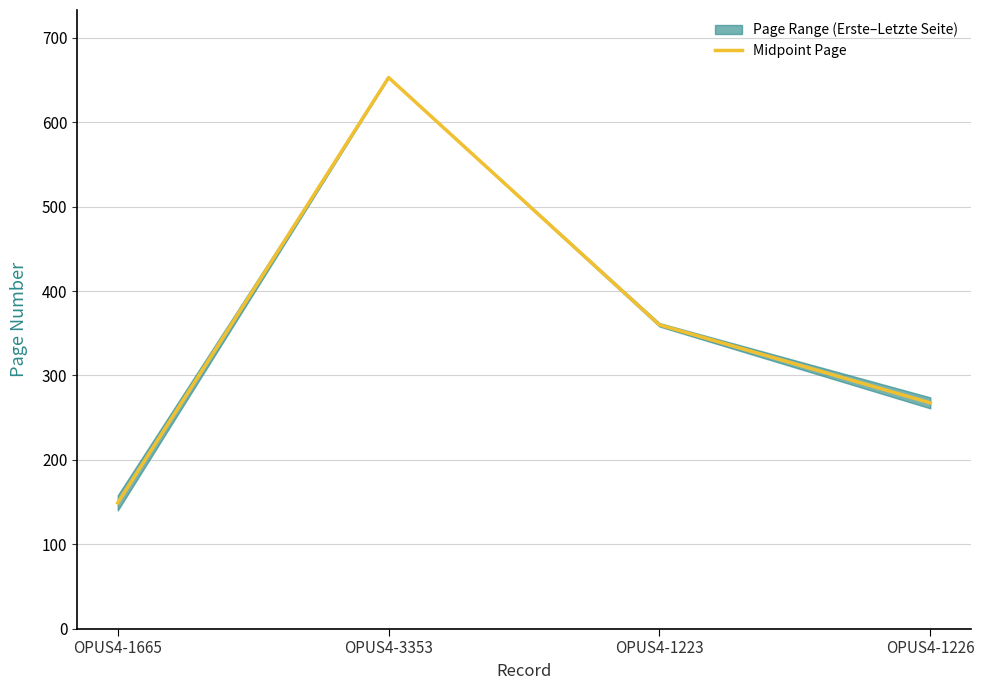

What is the value of the 3rd point from the left?

360.0